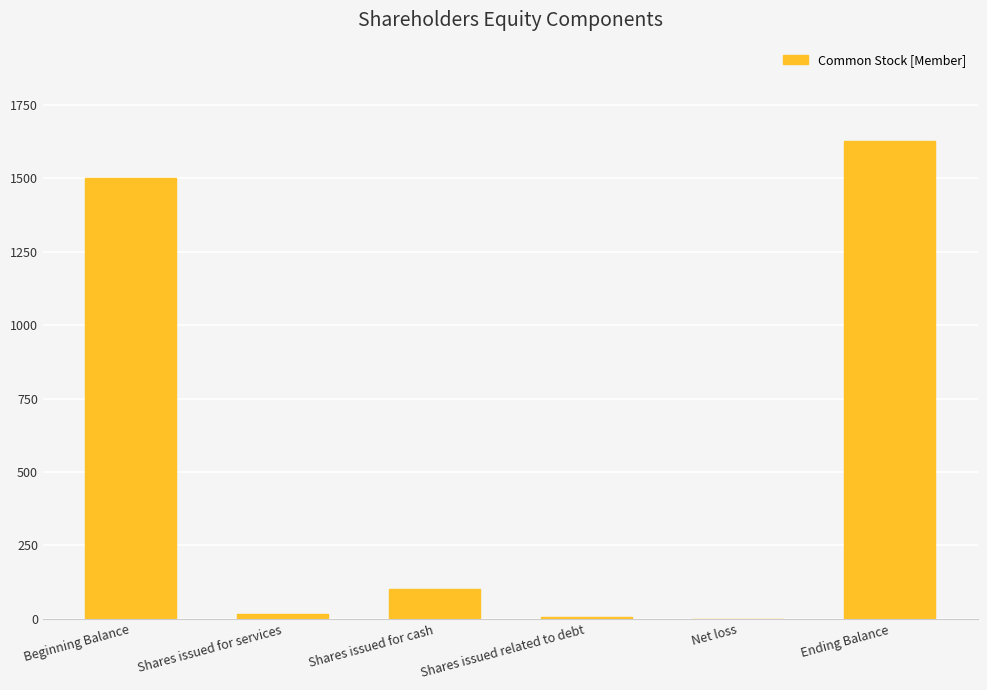

Which has a higher value, Shares issued for cash or Ending Balance?

Ending Balance